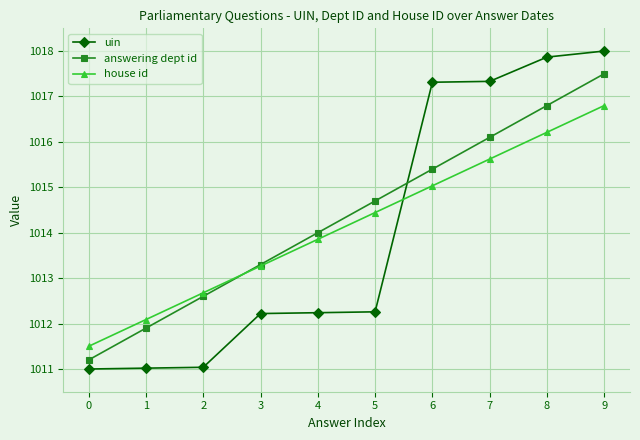

What is the value of the house id point at the 2nd from the left?

1012.1